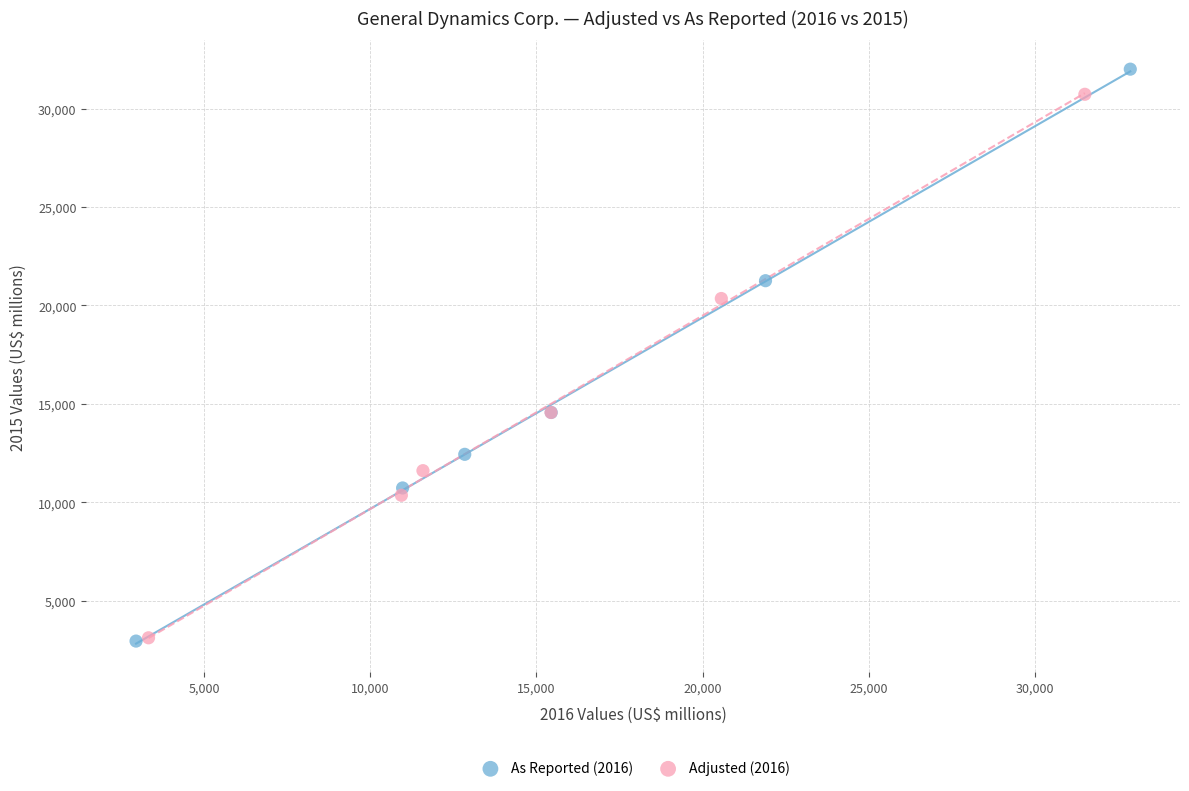

Which series has the widest spread of Y values?

As Reported (2016)